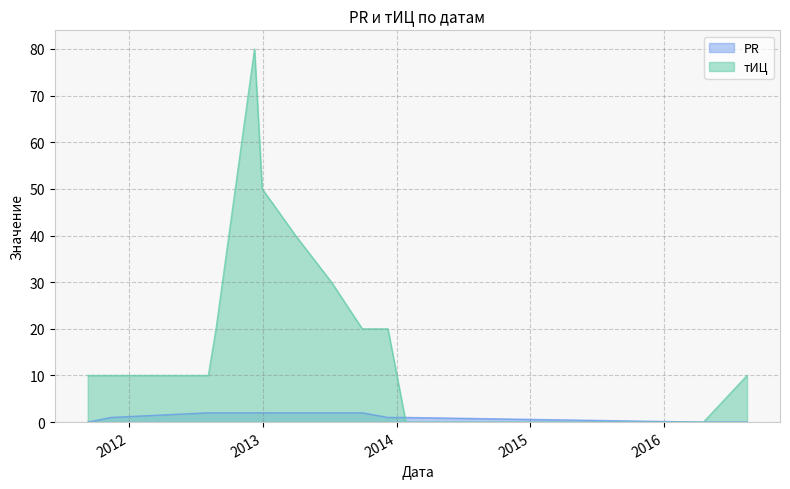

What is the difference between the second highest and minimum values in the PR series?

2